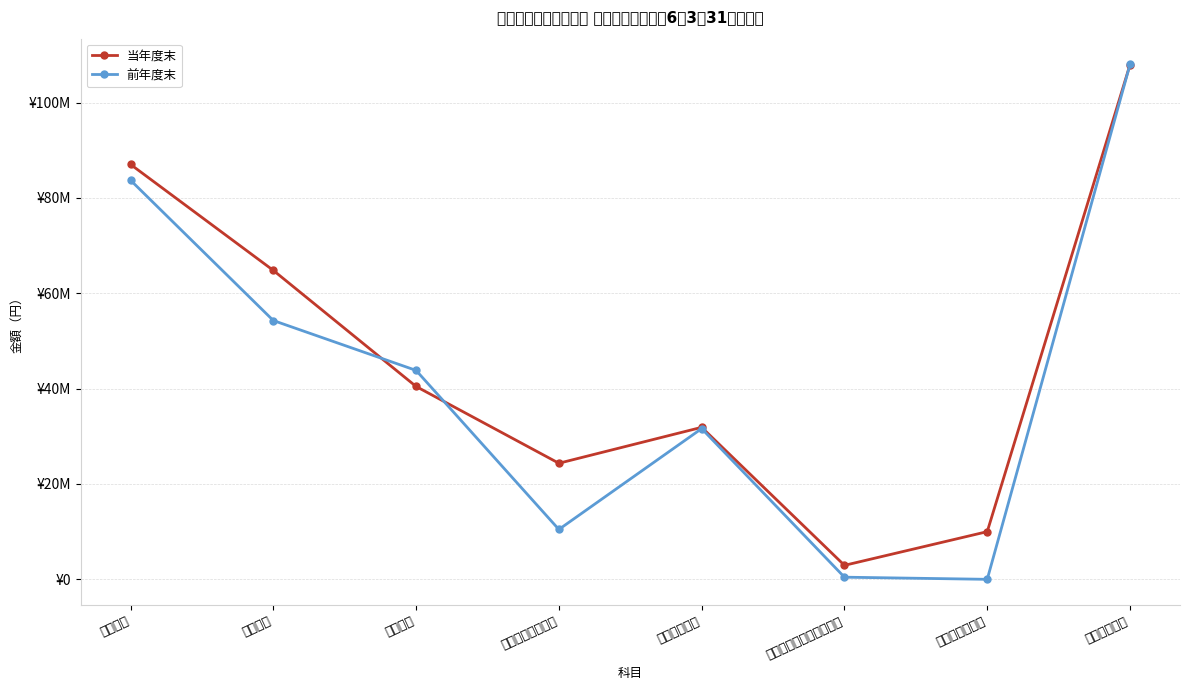

Reading left to right, what are all the values shown in this chart?

当年度末: 87030006	64798918	40451778	24347140	31881088	2932542	10000000	107947836
前年度末: 83713974	54283787	43820796	10462991	31615330	449274	0	107997761